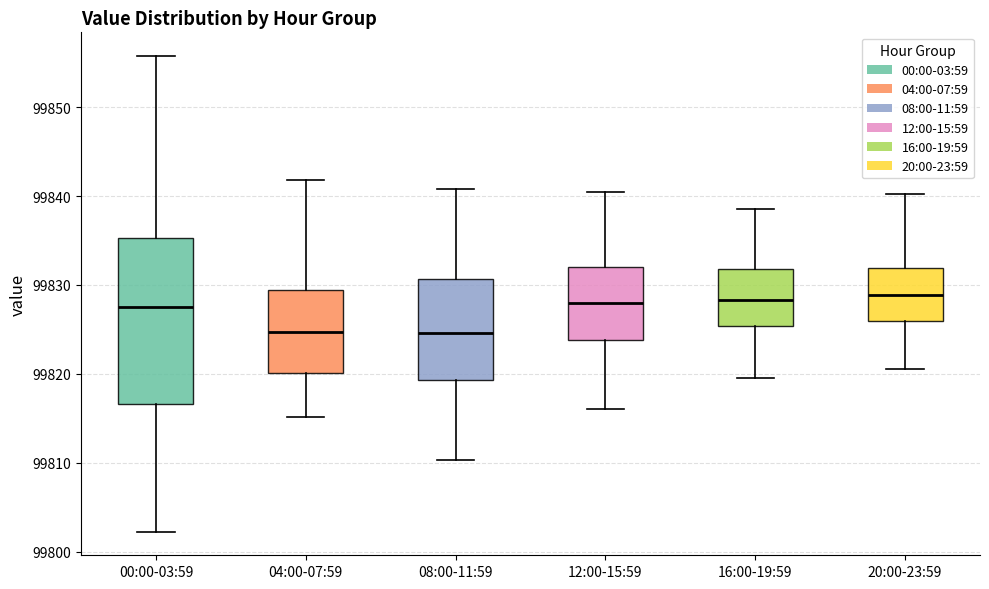

Reading left to right, transcribe this box plot: for each box, give where its median line is, the range the box spans, and where its two whiskers end, as read against the y-axis. The values are not printed on the chart, so give them approximately, as read against the axis.

00:00-03:59: median 99827, box 99817 to 99835, whiskers 99802 to 99856
04:00-07:59: median 99825, box 99820 to 99829, whiskers 99815 to 99842
08:00-11:59: median 99825, box 99819 to 99831, whiskers 99810 to 99841
12:00-15:59: median 99828, box 99824 to 99832, whiskers 99816 to 99841
16:00-19:59: median 99828, box 99825 to 99832, whiskers 99820 to 99839
20:00-23:59: median 99829, box 99826 to 99832, whiskers 99821 to 99840